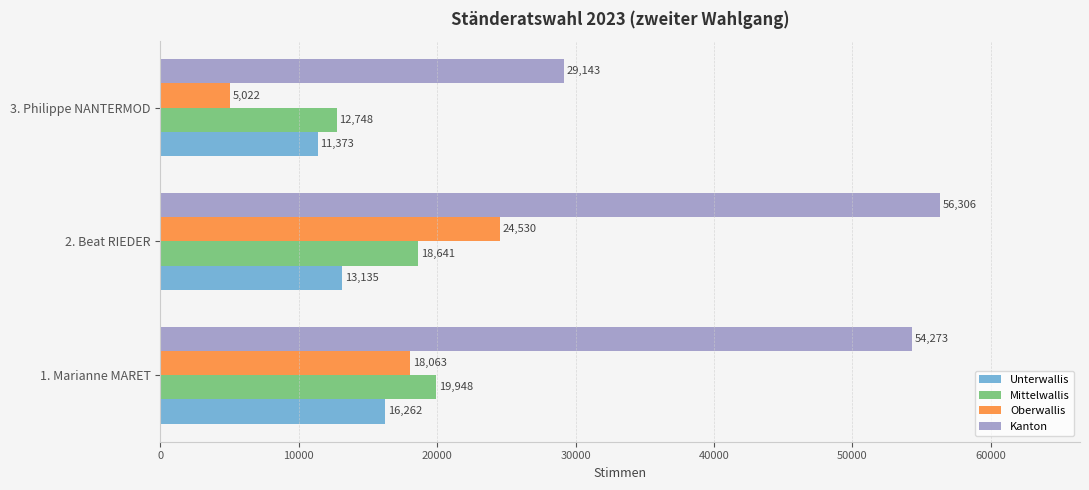

List the labels in order of Unterwallis value, largest first.

1. Marianne MARET, 2. Beat RIEDER, 3. Philippe NANTERMOD